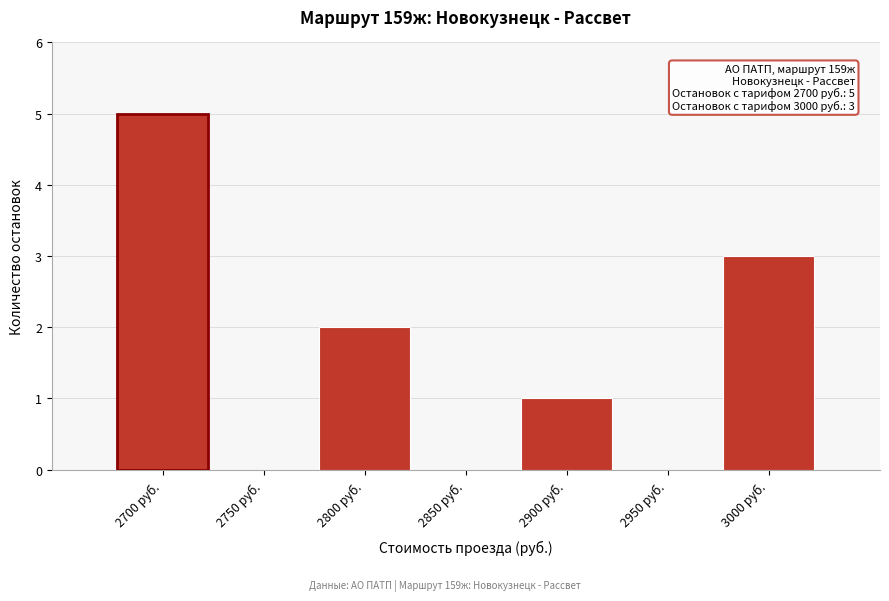

Reading left to right, extract all data points from this chart.

2700 руб.=5	2750 руб.=0	2800 руб.=2	2850 руб.=0	2900 руб.=1	2950 руб.=0	3000 руб.=3